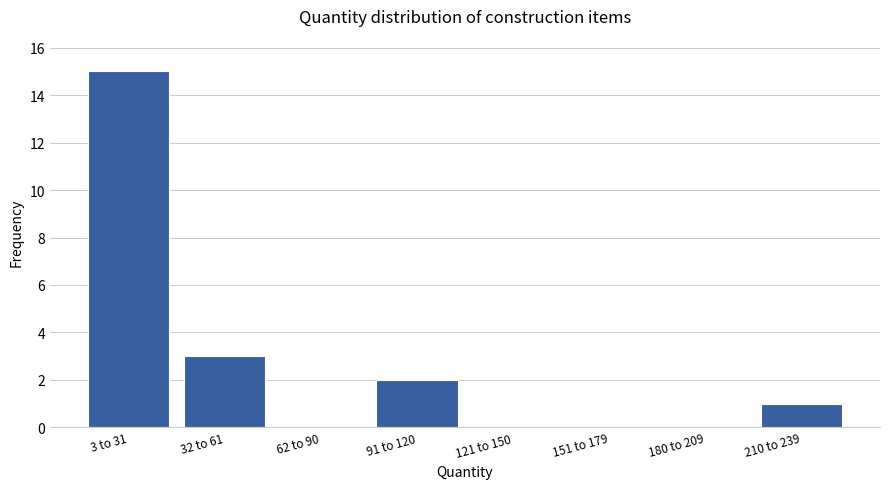

Reading left to right, list all the values displayed in this chart.

3 to 31=15	32 to 61=3	62 to 90=0	91 to 120=2	121 to 150=0	151 to 179=0	180 to 209=0	210 to 239=1